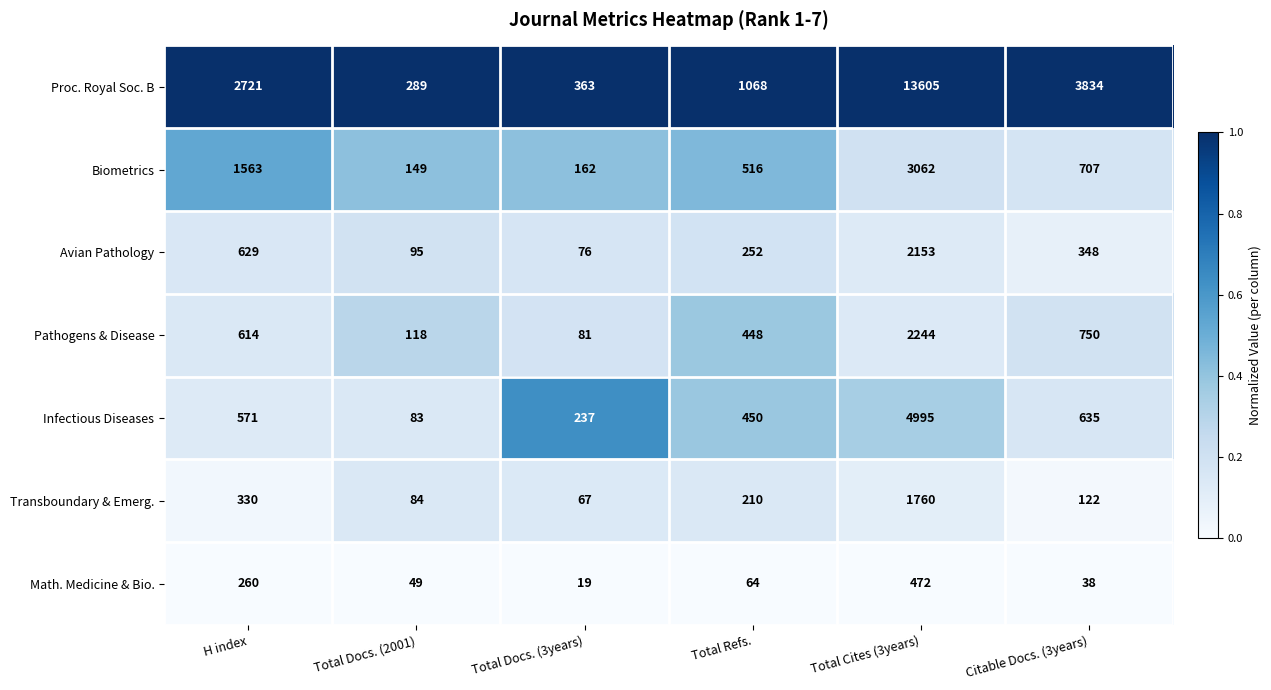

What is the total value across all series at Total Docs. (2001)?

867